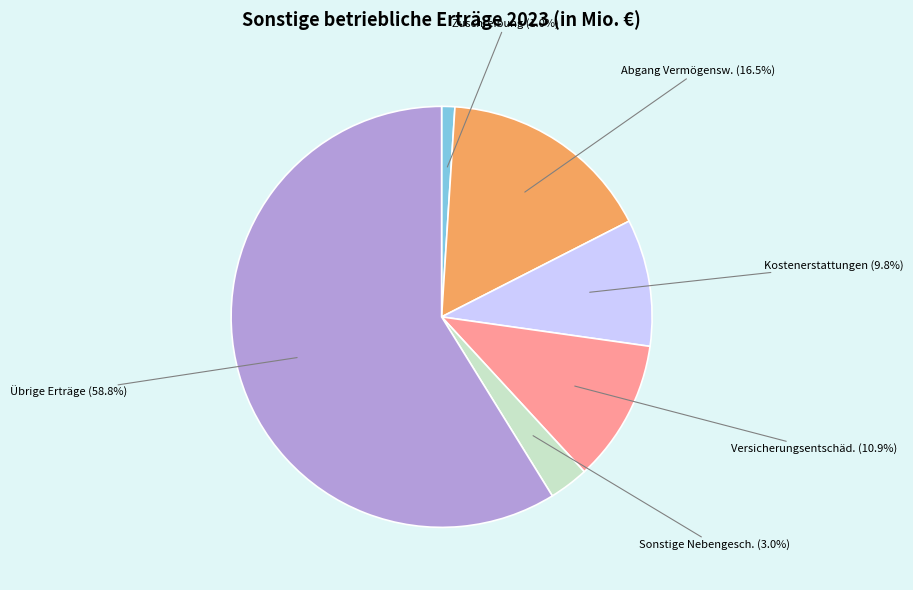

Is there any slice that represents more than half of the pie?

Yes